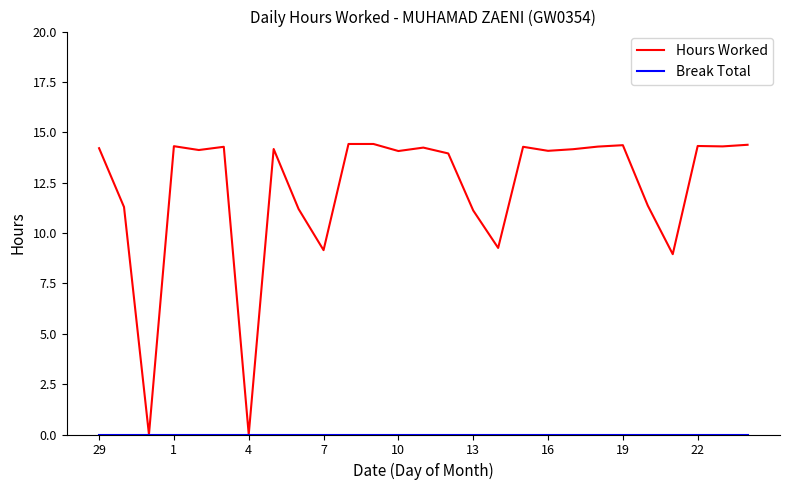

What is the maximum value shown in the chart?

14.4